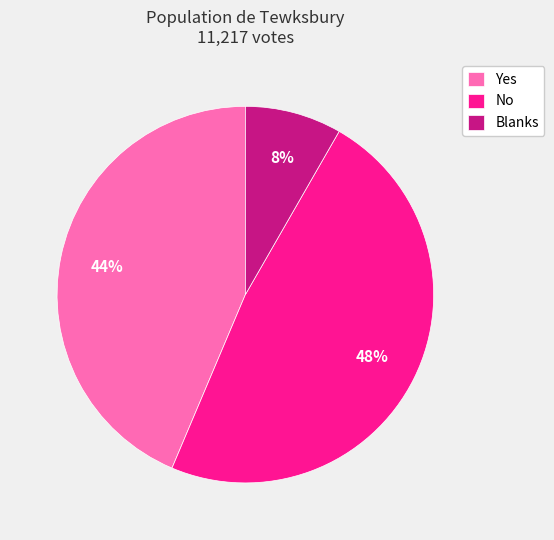

Is there any slice that represents more than half of the pie?

No